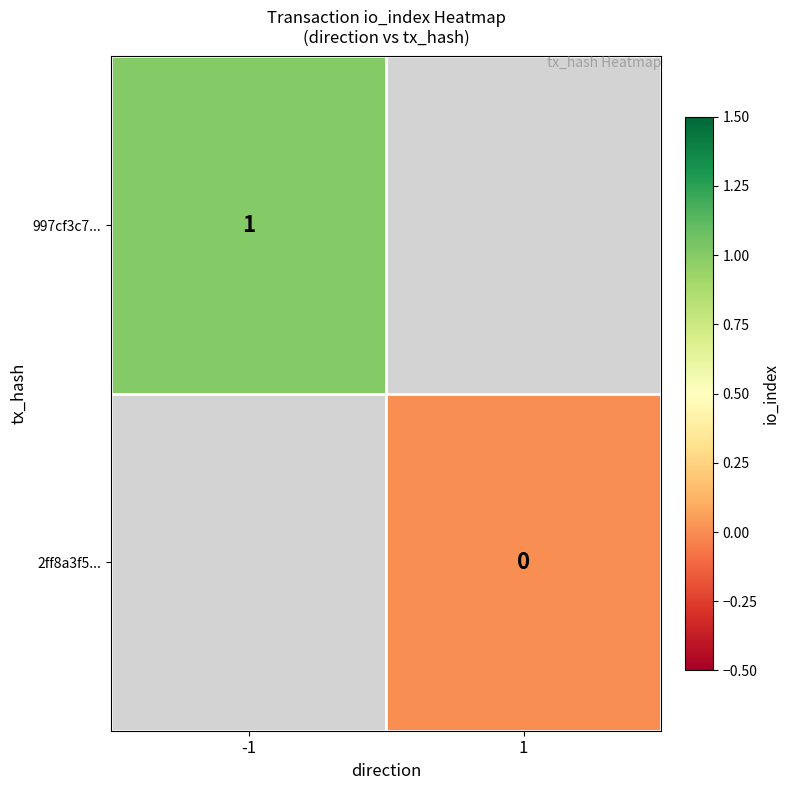

The 997cf3c7... series shows 1 at -1. True or false?

True